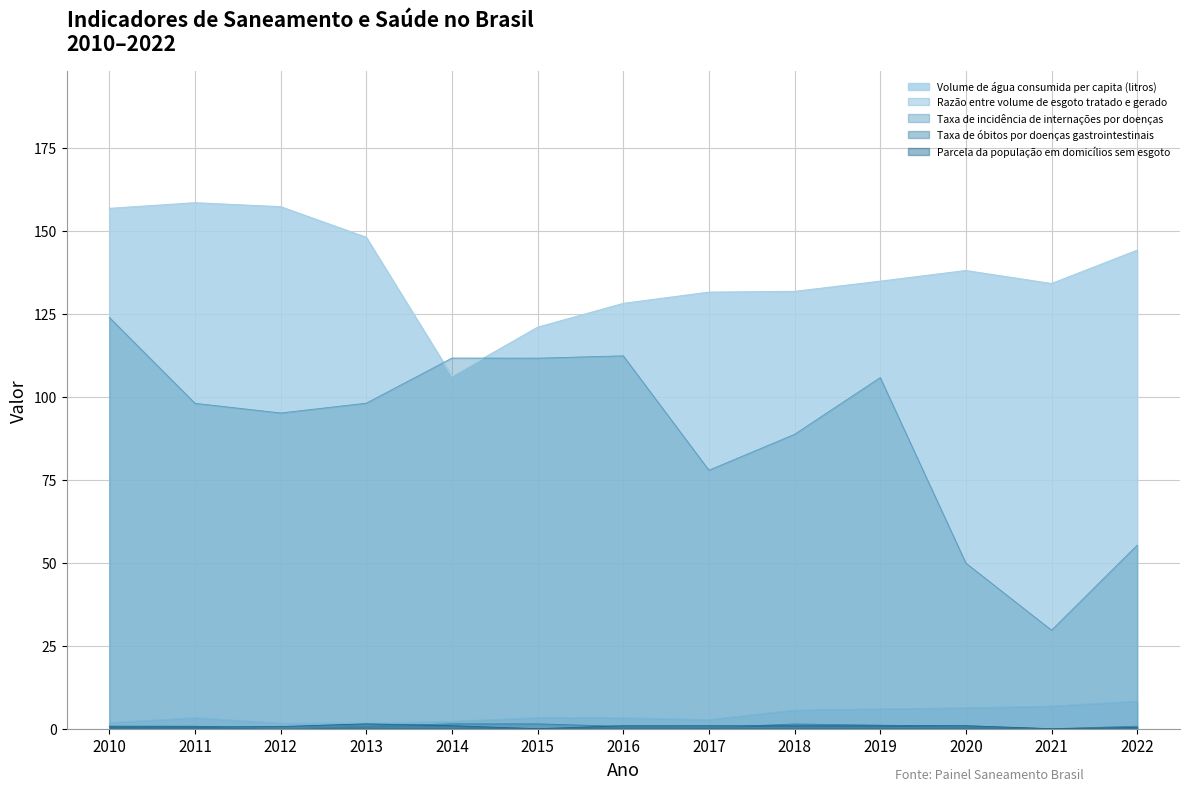

True or false: Volume de água consumida per capita (litros) and Taxa de incidência de internações por doenças cross at least once.

True